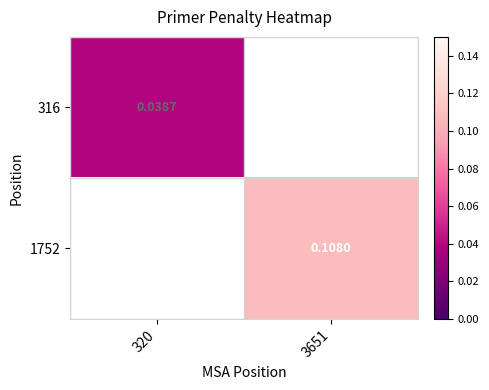

Rank the series at 320 from lowest to highest value.

316, 1752